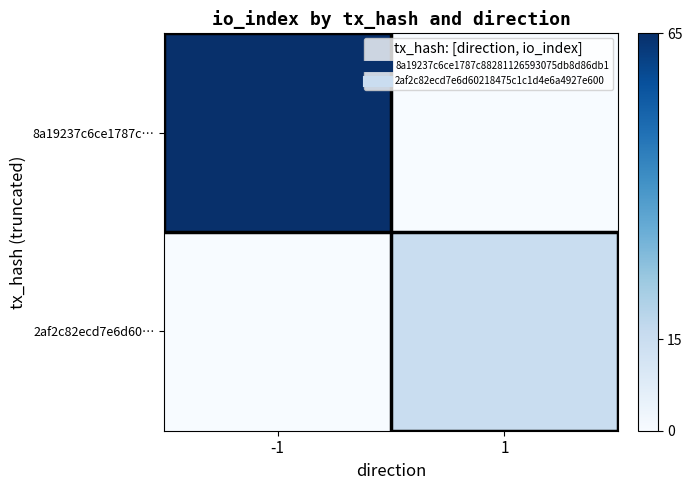

At how many categories does at least one series exceed 6?

2